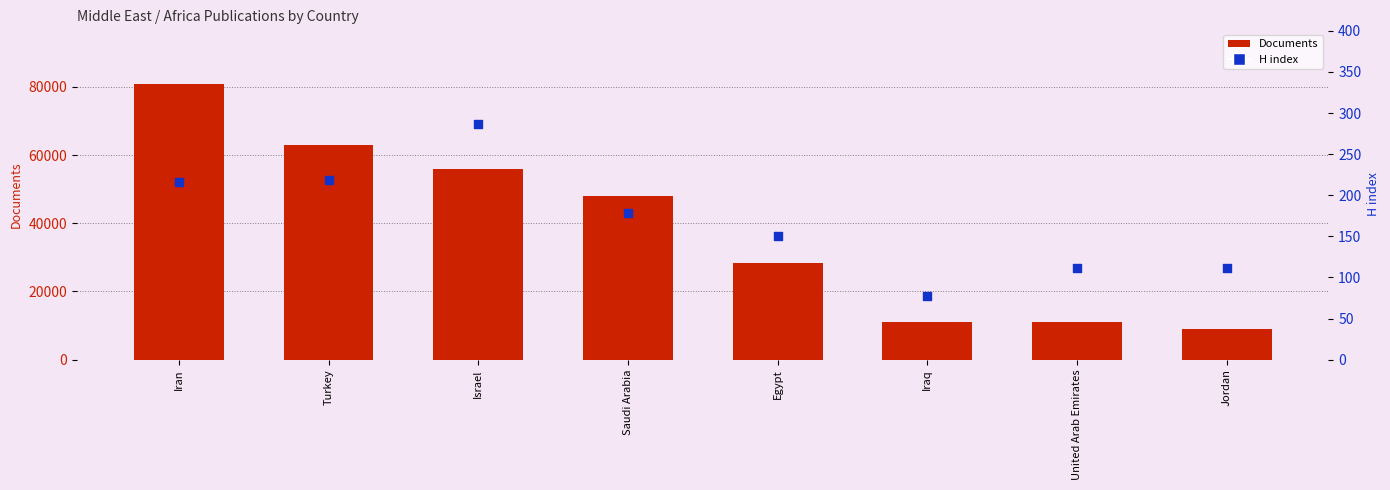

Which series has the largest total across all categories?

Documents